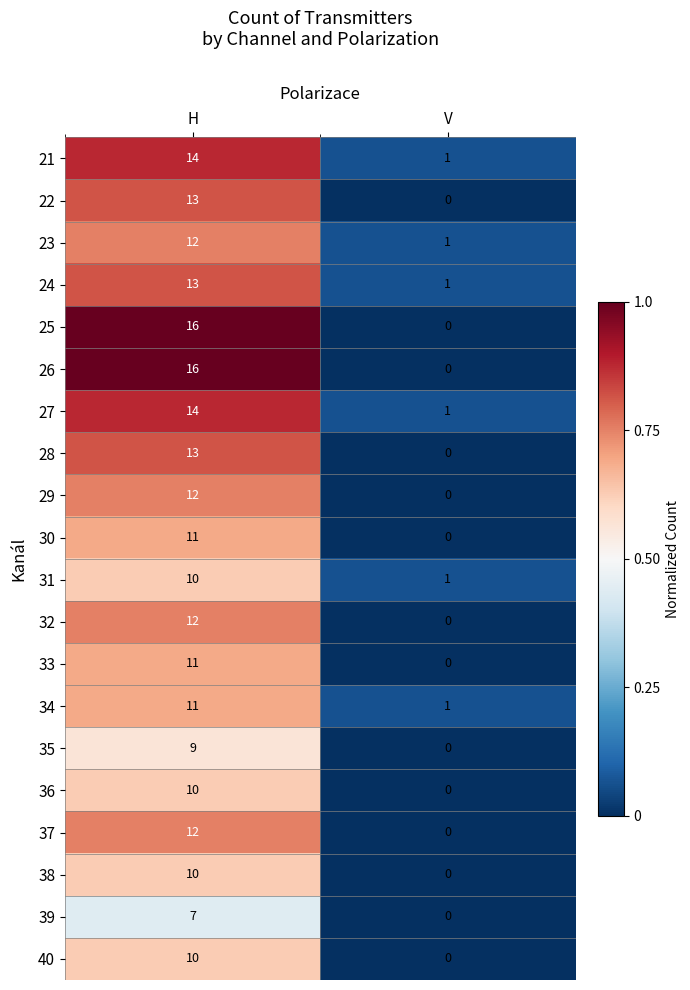

Which category has the lowest value in the 32 series?

V